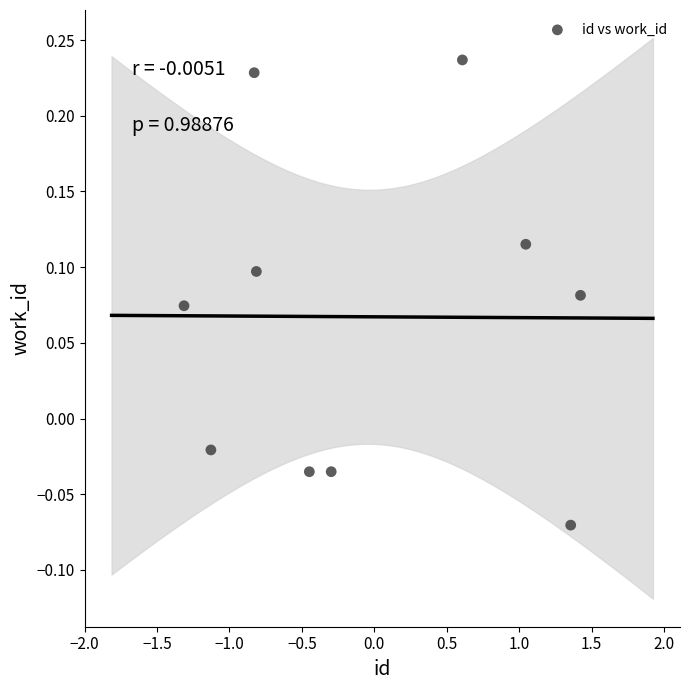

What is the range of X values (max minus min)?

2.7